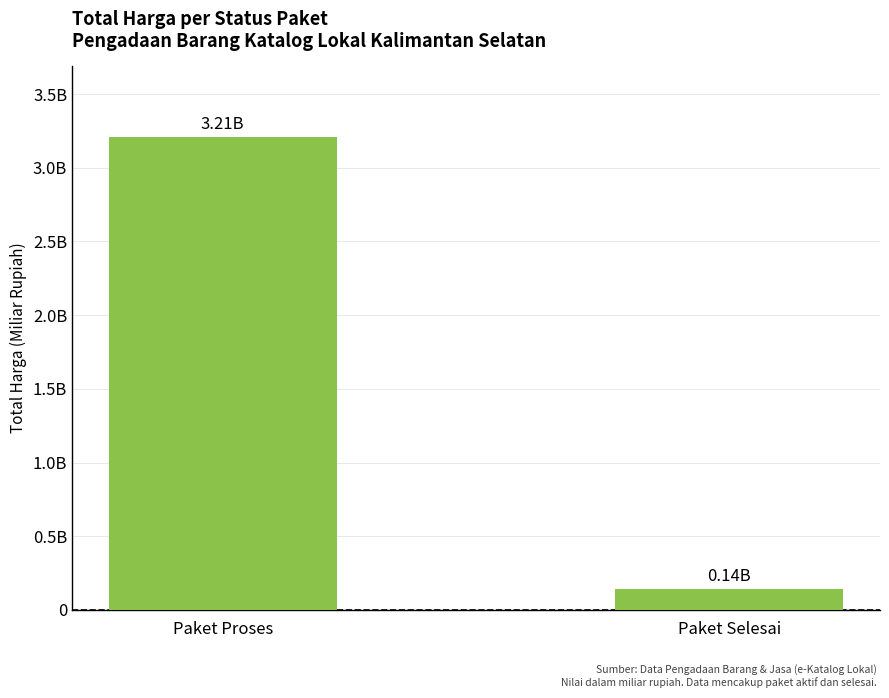

The value at Paket Proses is 0.9. True or false?

False